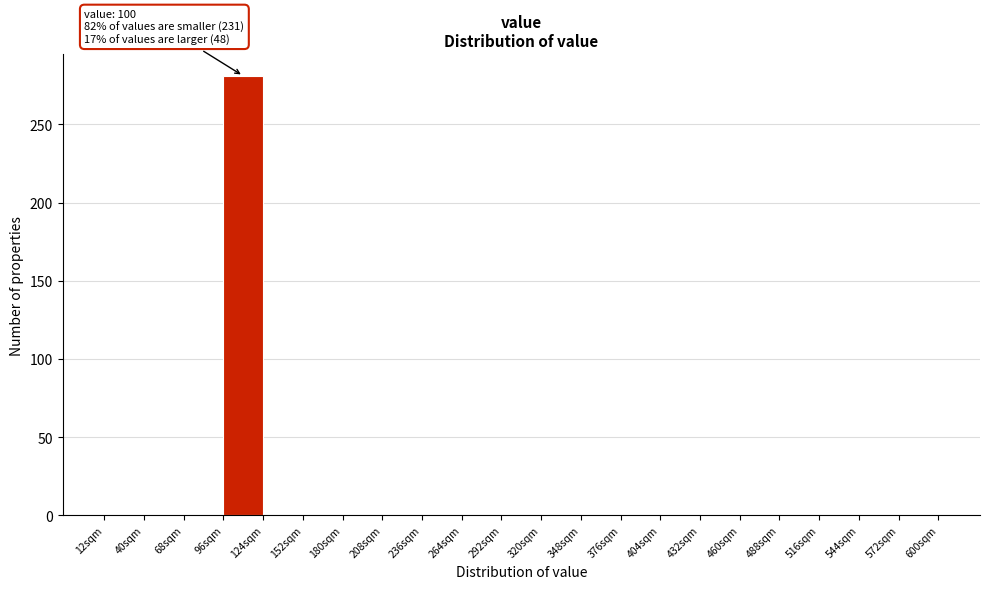

Over which range of the x-axis is the bar tallest?

96 to 124